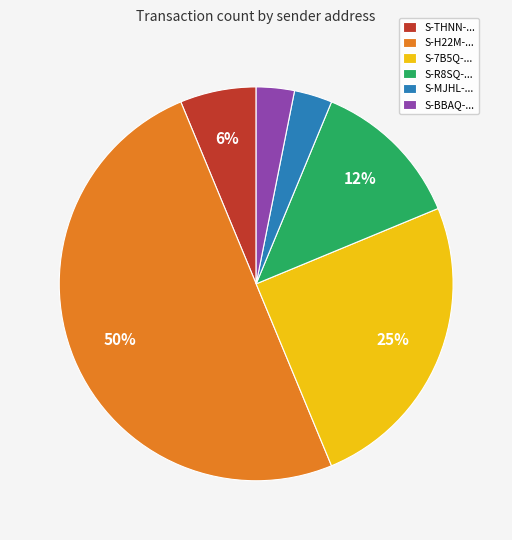

To the nearest percent, what percentage of the pie is S-BBAQ-...?

3%